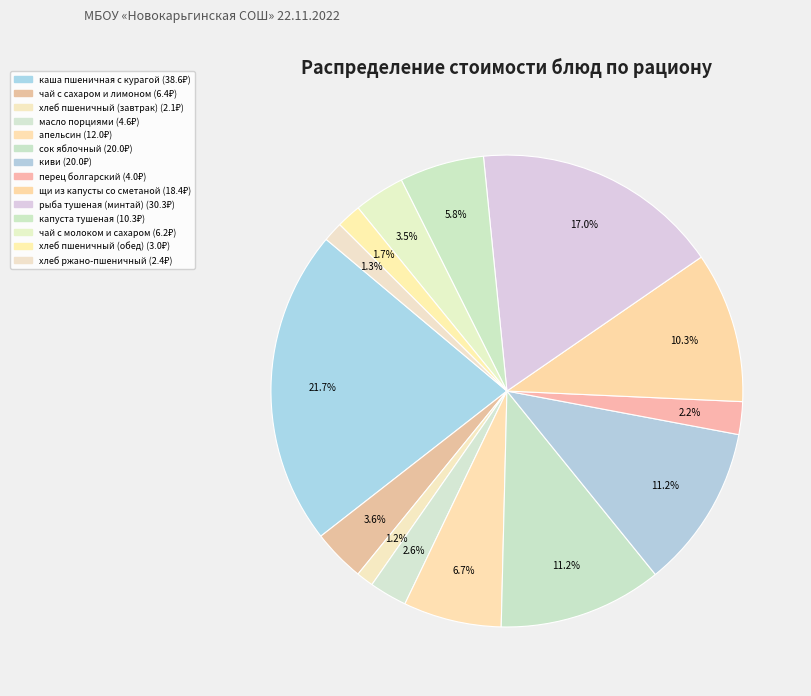

True or false: апельсин accounts for 14% of the total.

False